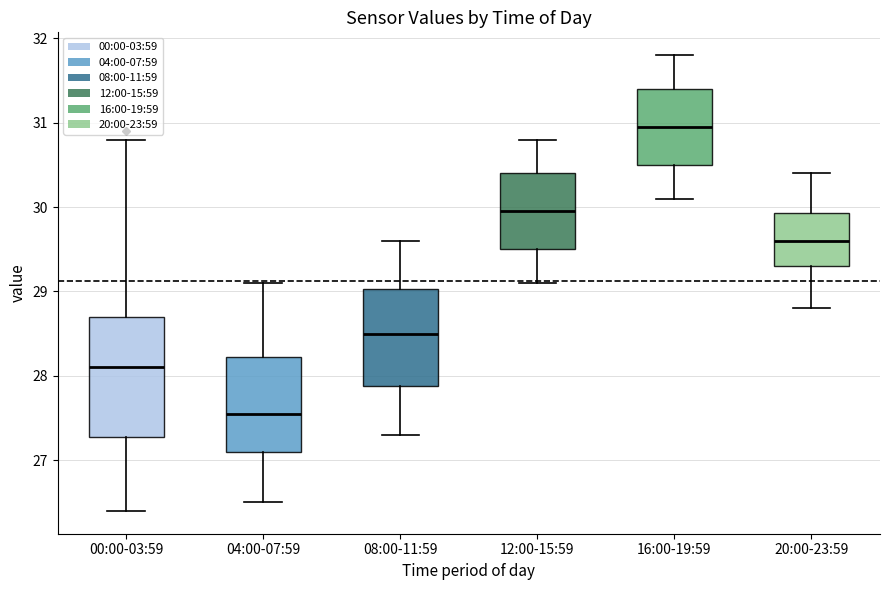

Reading left to right, read every box against the y-axis: the position of its median line, the range the box covers, and the ends of its whiskers. The values are not printed on the chart, so give them approximately, as read against the axis.

00:00-03:59: median 28.1, box 27.3 to 28.7, whiskers 26.4 to 30.8
04:00-07:59: median 27.6, box 27.1 to 28.2, whiskers 26.5 to 29.1
08:00-11:59: median 28.5, box 27.9 to 29.0, whiskers 27.3 to 29.6
12:00-15:59: median 30.0, box 29.5 to 30.4, whiskers 29.1 to 30.8
16:00-19:59: median 31.0, box 30.5 to 31.4, whiskers 30.1 to 31.8
20:00-23:59: median 29.6, box 29.3 to 29.9, whiskers 28.8 to 30.4